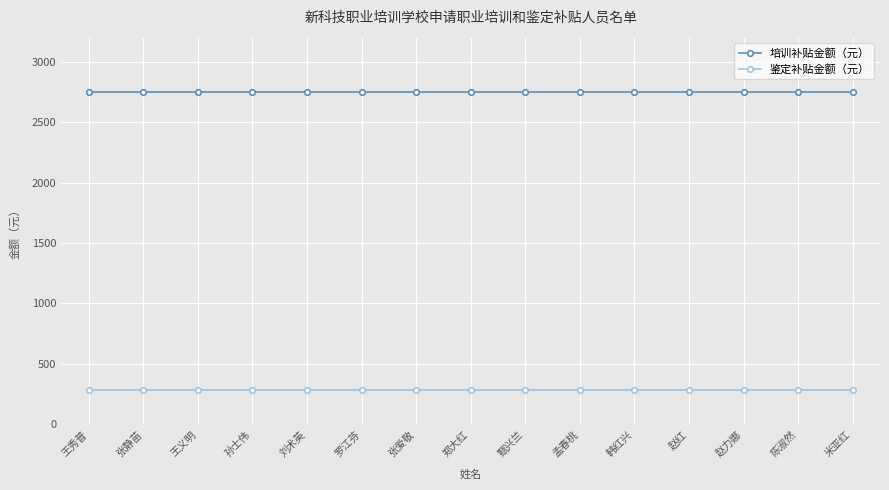

Read the 培训补贴金额（元） value at 张爱敬.

2750